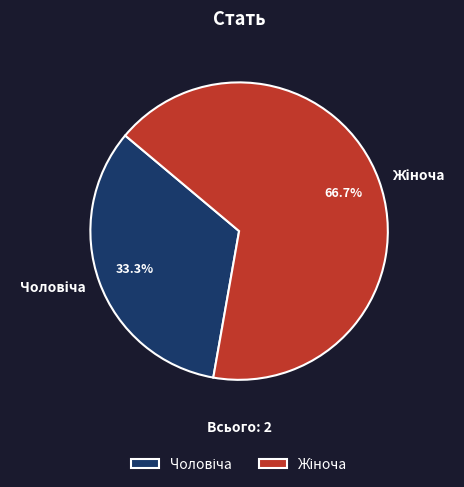

Does any single category account for the majority?

Yes